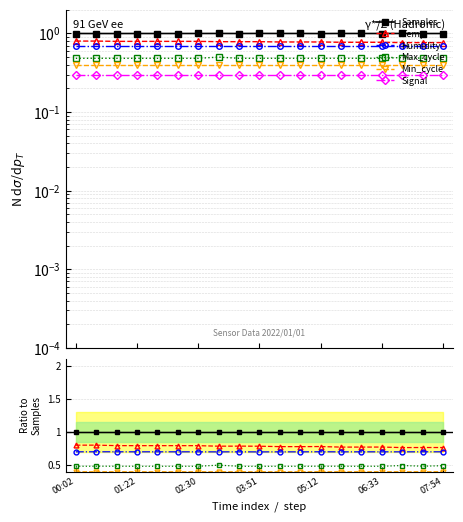

What are all the series names shown in the legend?

Samples, Temp, Humidity, Max_cycle, Min_cycle, Signal